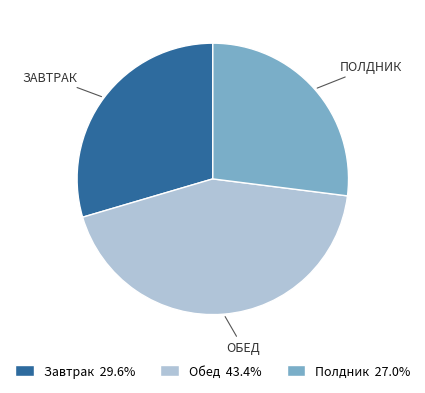

Does Обед account for over 50% of the chart?

No